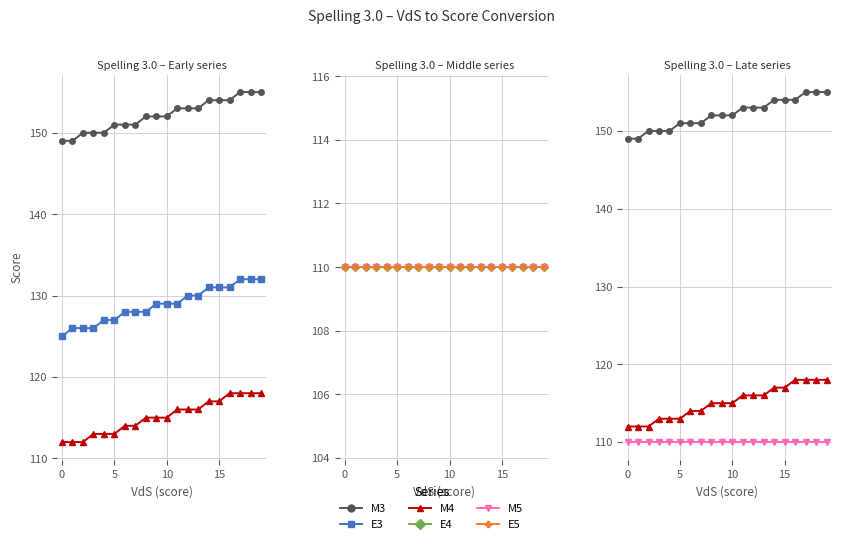

Reading left to right, transcribe all the data shown in this chart.

M3: 149	149	150	150	150	151	151	151	152	152	152	153	153	153	154	154	154	155	155	155
E3: 125	126	126	126	127	127	128	128	128	129	129	129	130	130	131	131	131	132	132	132
M4: 112	112	112	113	113	113	114	114	115	115	115	116	116	116	117	117	118	118	118	118
E4: 110	110	110	110	110	110	110	110	110	110	110	110	110	110	110	110	110	110	110	110
M5: 110	110	110	110	110	110	110	110	110	110	110	110	110	110	110	110	110	110	110	110
E5: 110	110	110	110	110	110	110	110	110	110	110	110	110	110	110	110	110	110	110	110